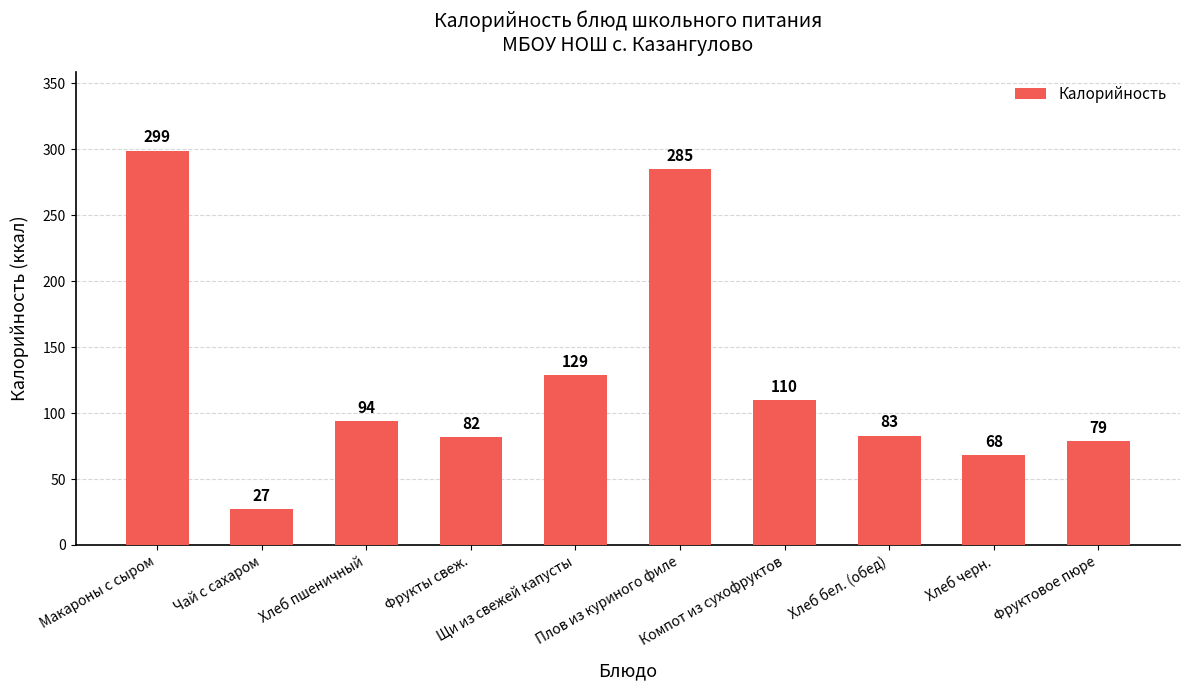

The chart shows a value of 79 at Фруктовое пюре. True or false?

True